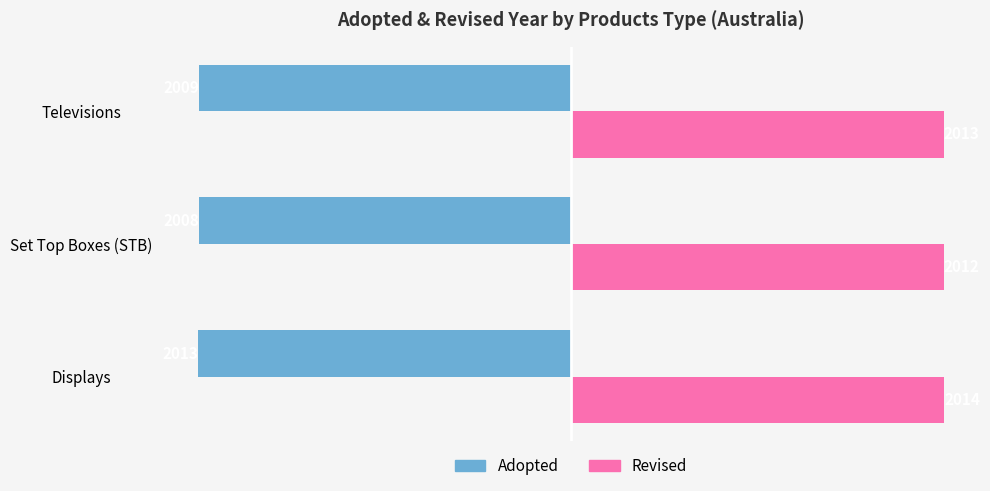

Between Displays and Televisions, which series saw the biggest shift?

Adopted